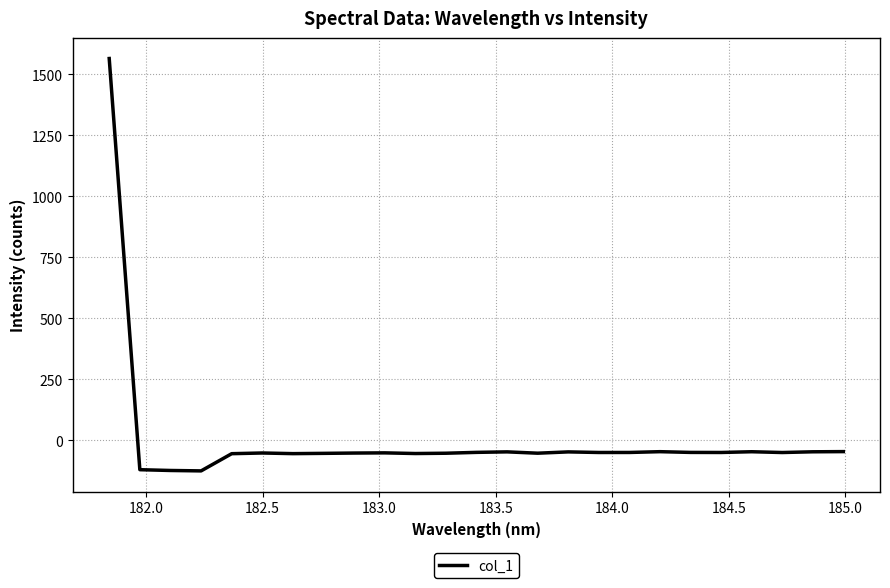

What is the maximum value shown in the chart?

1565.0